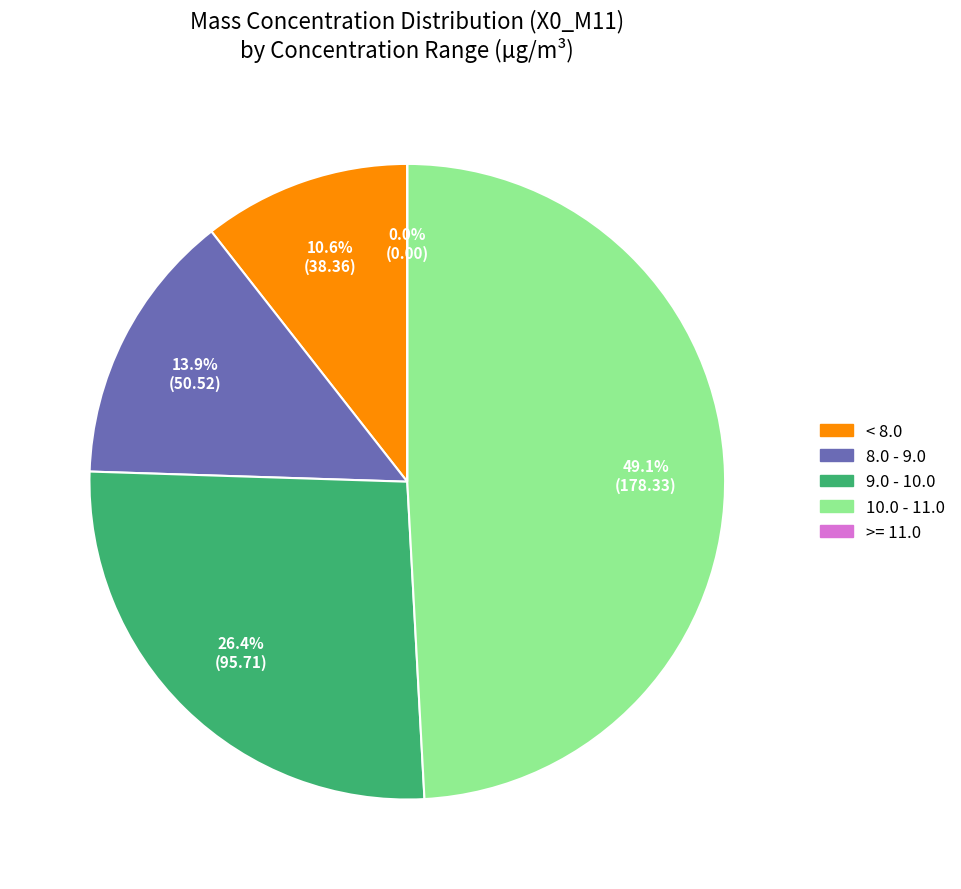

Is there a majority slice in this chart?

No